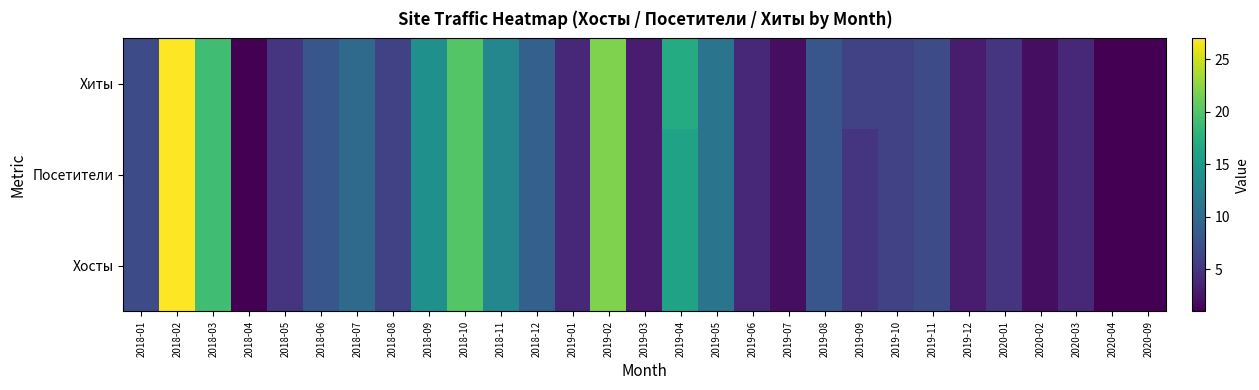

Rank the series by their maximum value, from lowest to highest.

Хосты, Посетители, Хиты